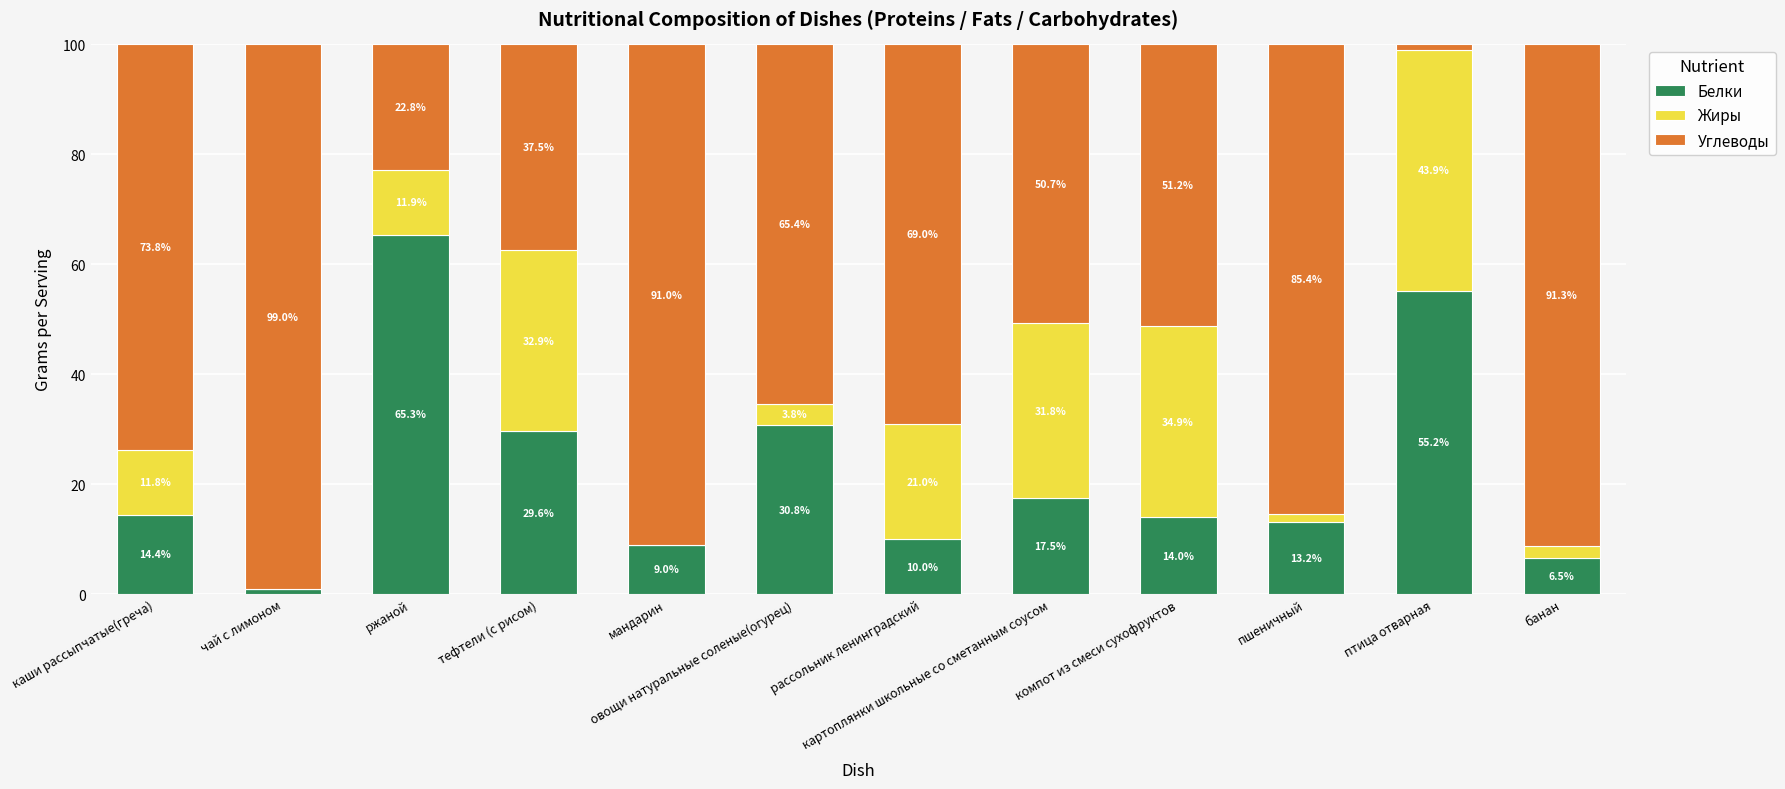

Which category has the highest value in the Белки series?

ржаной